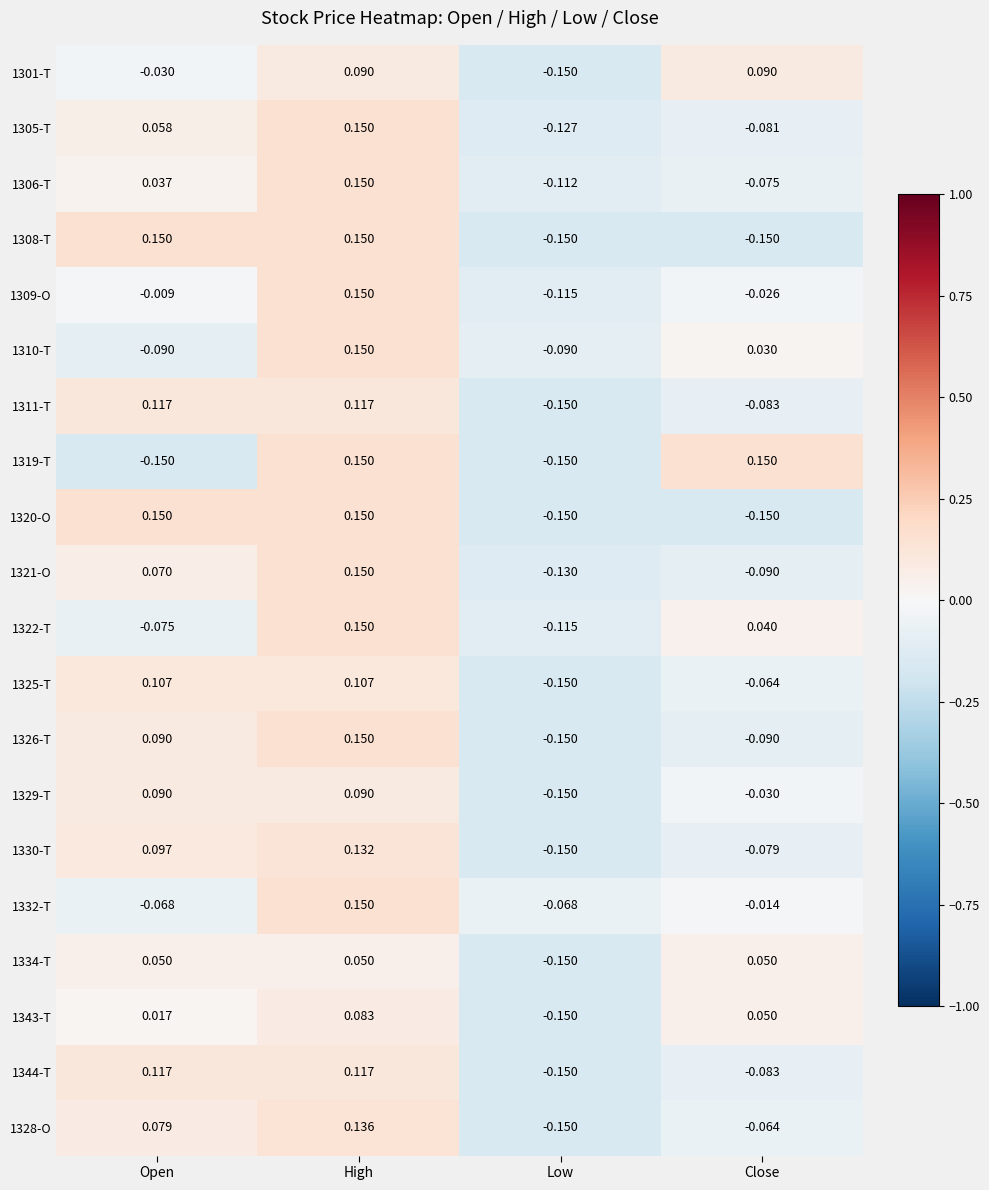

Where does the 1326-T series first go above 0?

Open